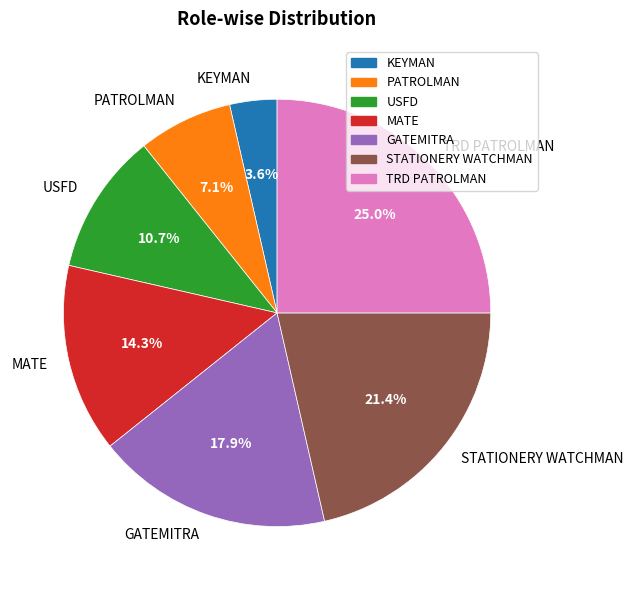

What percentage do STATIONERY WATCHMAN and GATEMITRA together represent?

39.3%